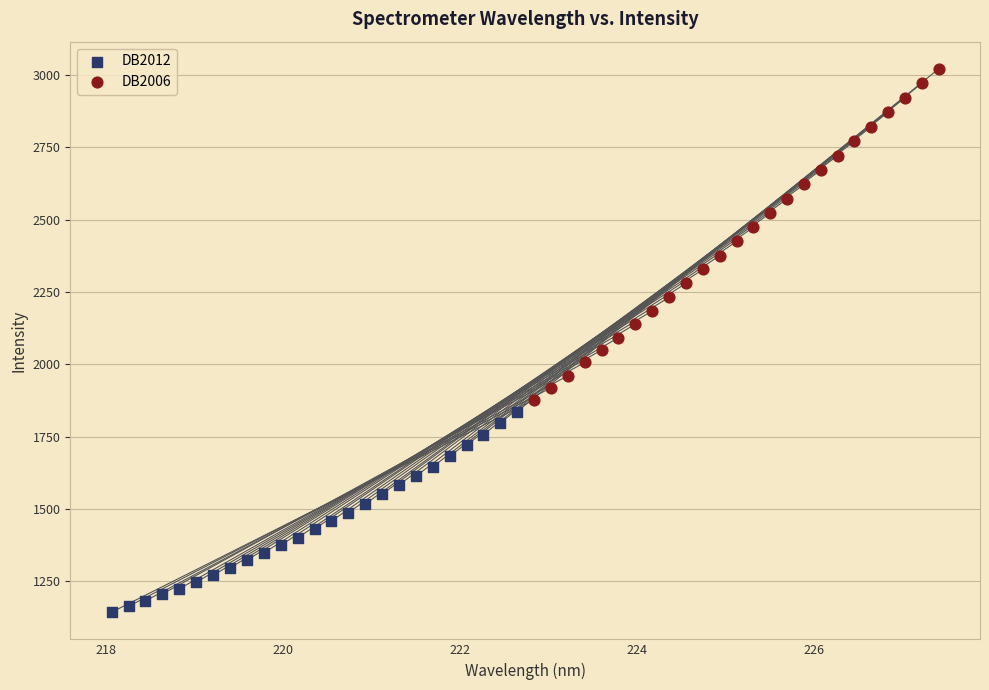

Which series reaches the minimum Y coordinate?

DB2012